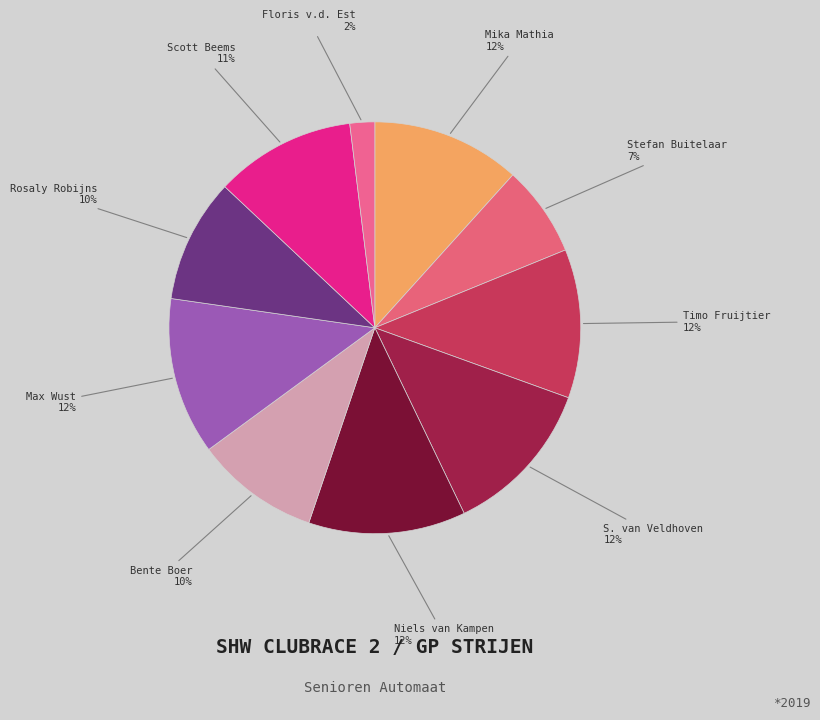

Count the number of slices in the pie.

10